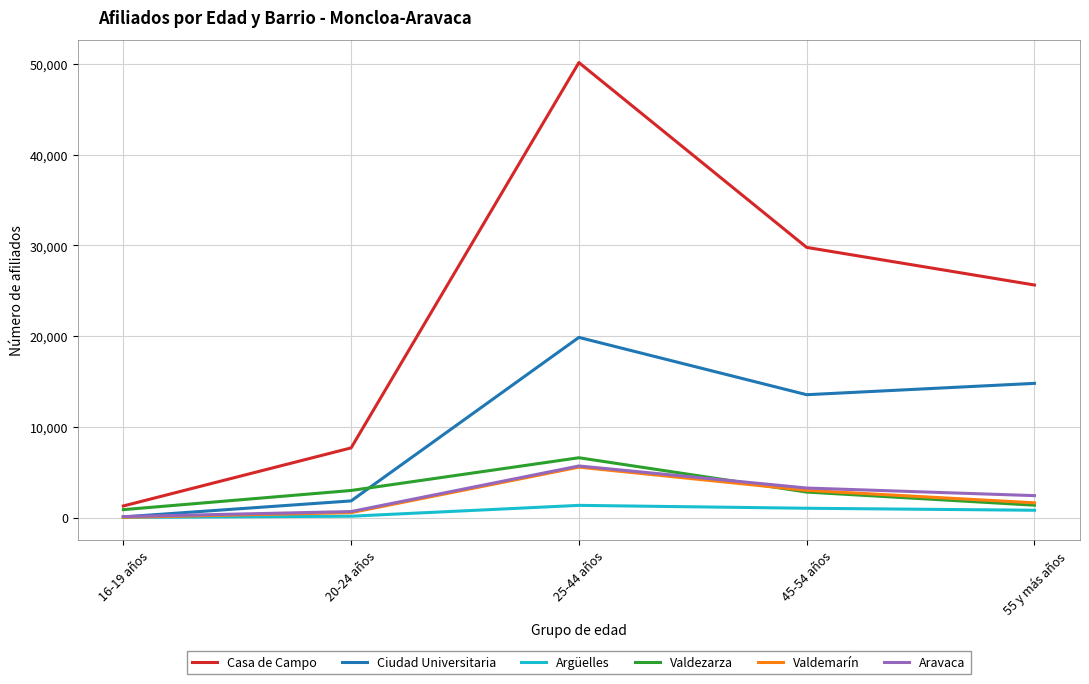

What is the greatest value displayed?

50168